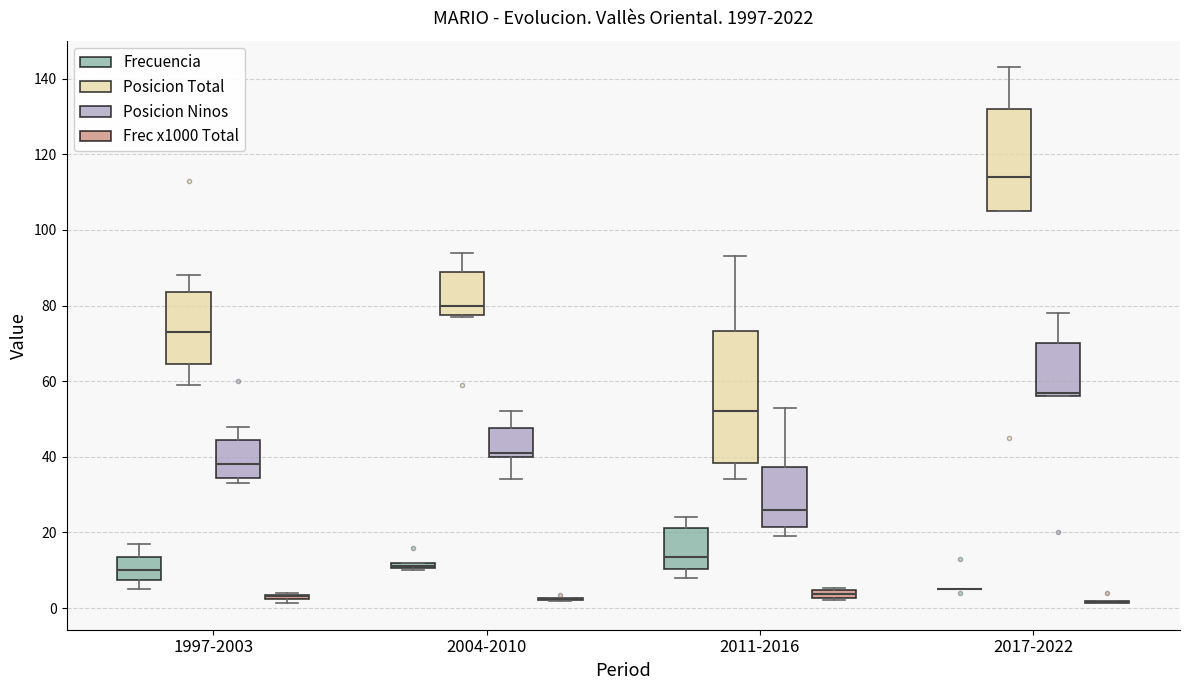

Where is the lower edge of the box for 2017-2022 (Posicion Total) on the y-axis? The values are not printed on the chart, so give them approximately, as read against the axis.

106